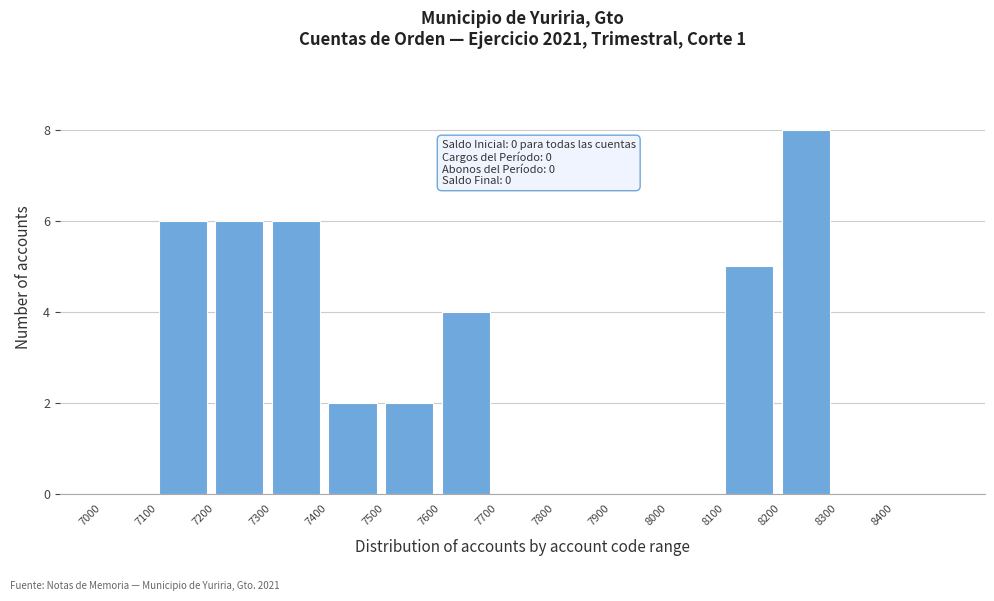

Over which range of the x-axis is the bar tallest?

8200 to 8300